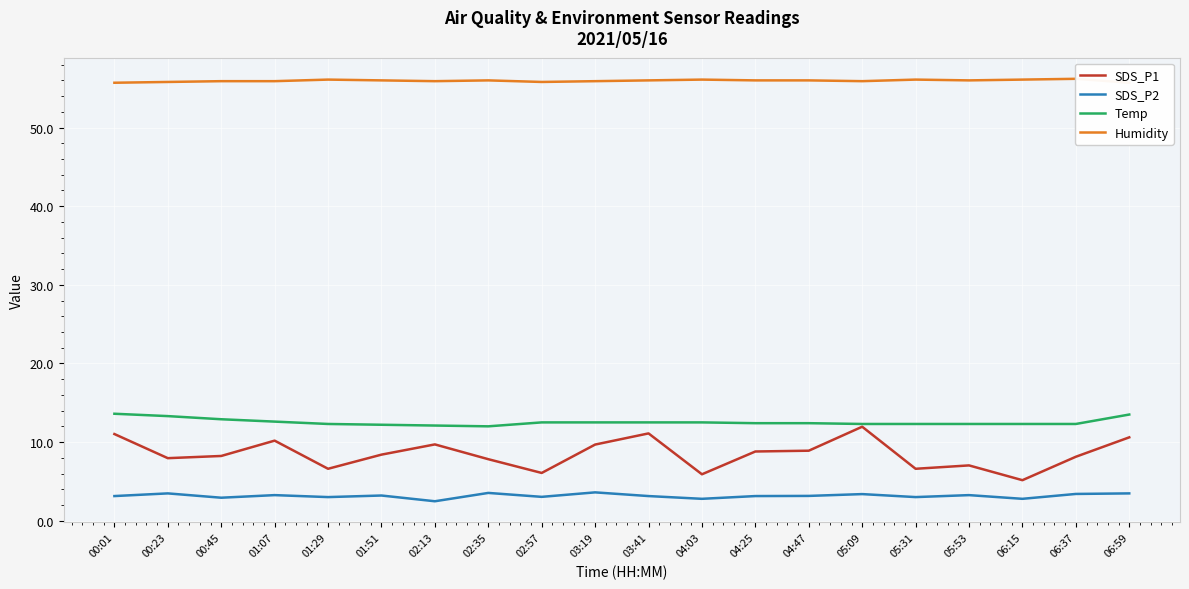

At which label is Humidity closest to 55?

00:01